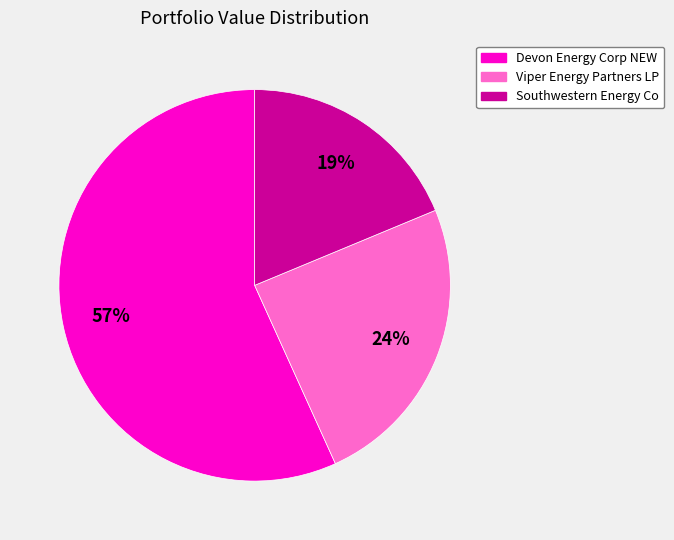

To the nearest percent, what is the difference between the largest and smallest slice percentages?

38%